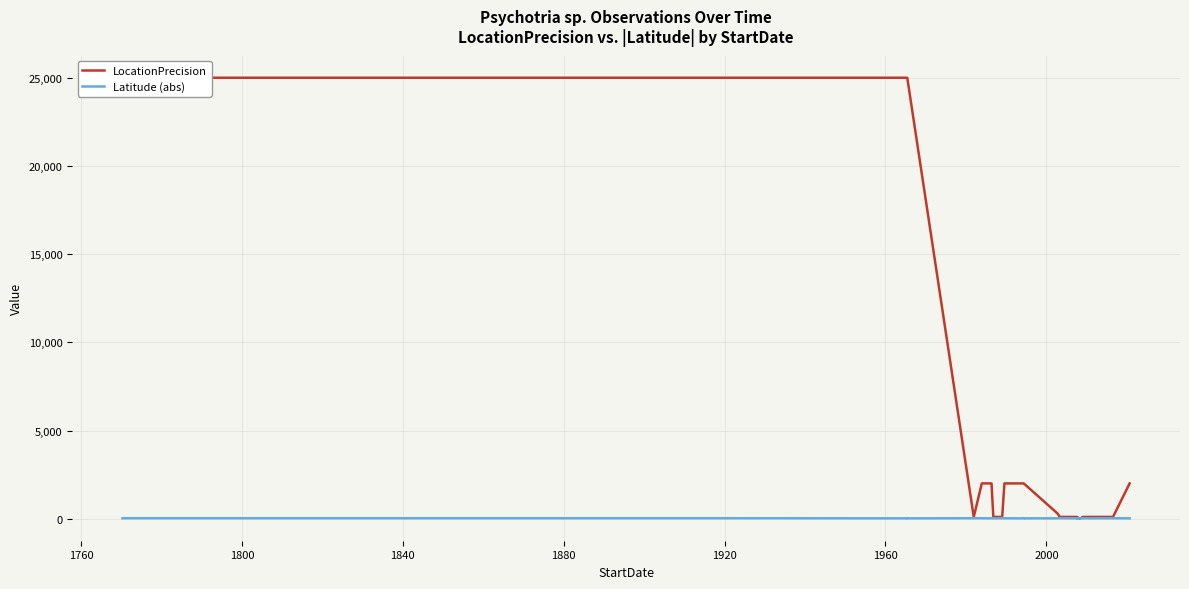

Which series has the largest range (max minus min)?

LocationPrecision